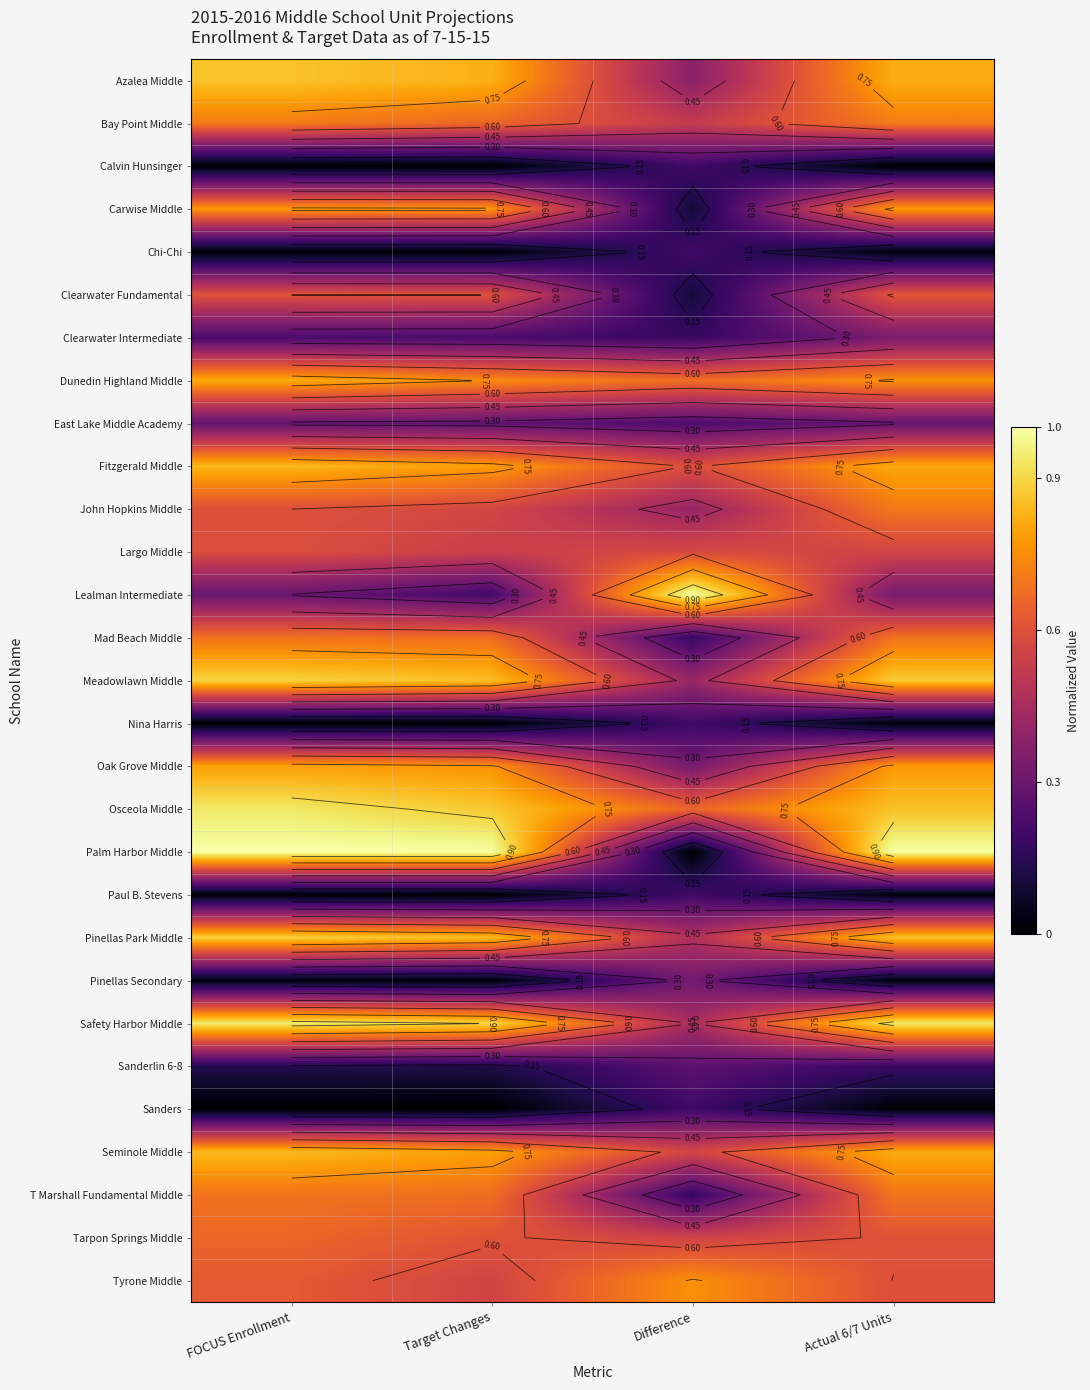

At which label is Palm Harbor Middle closest to 0?

Difference